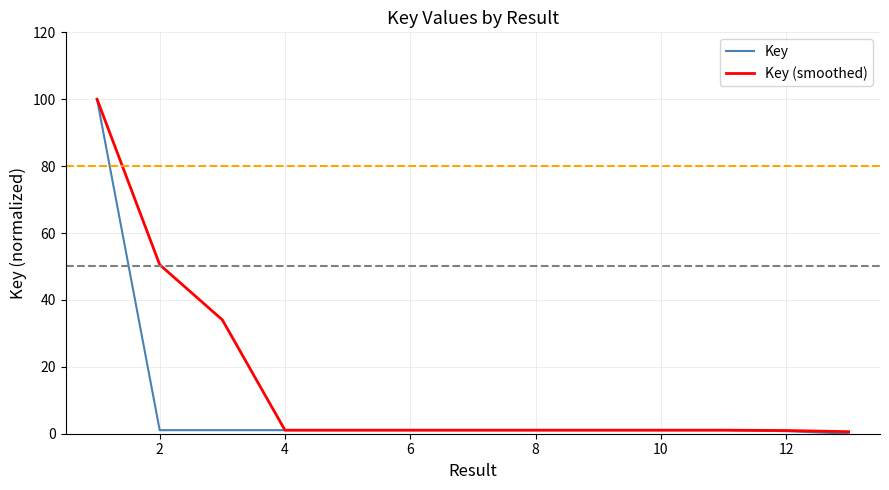

What is the highest value of the Key series?

100.0